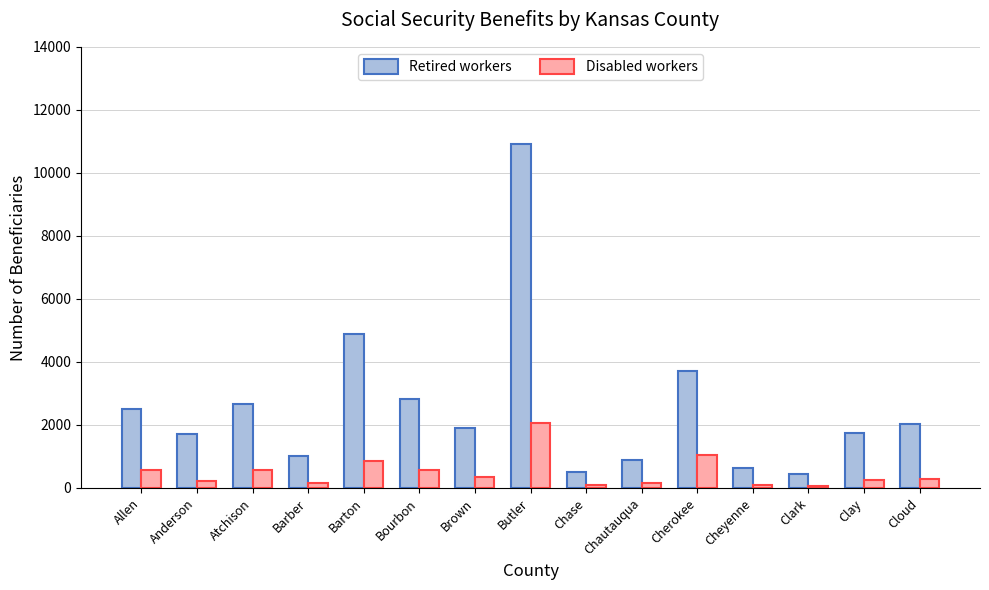

List the series in order of their overall mean, lowest first.

Disabled workers, Retired workers